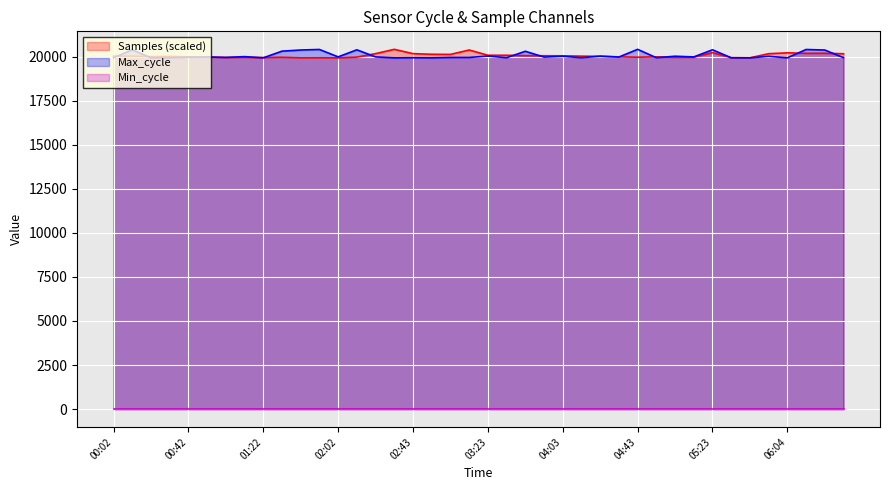

What is the minimum value for Max_cycle?

19924.0